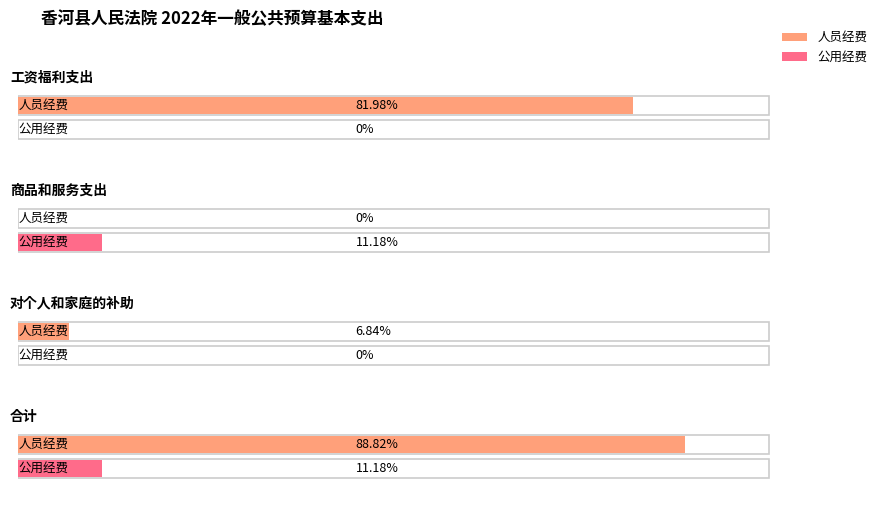

How many groups of bars are there?

4